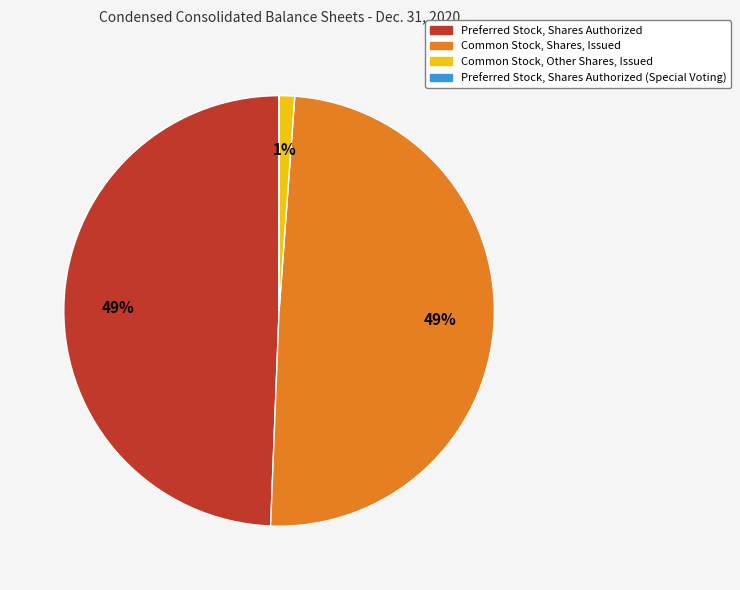

Does any single category account for the majority?

No